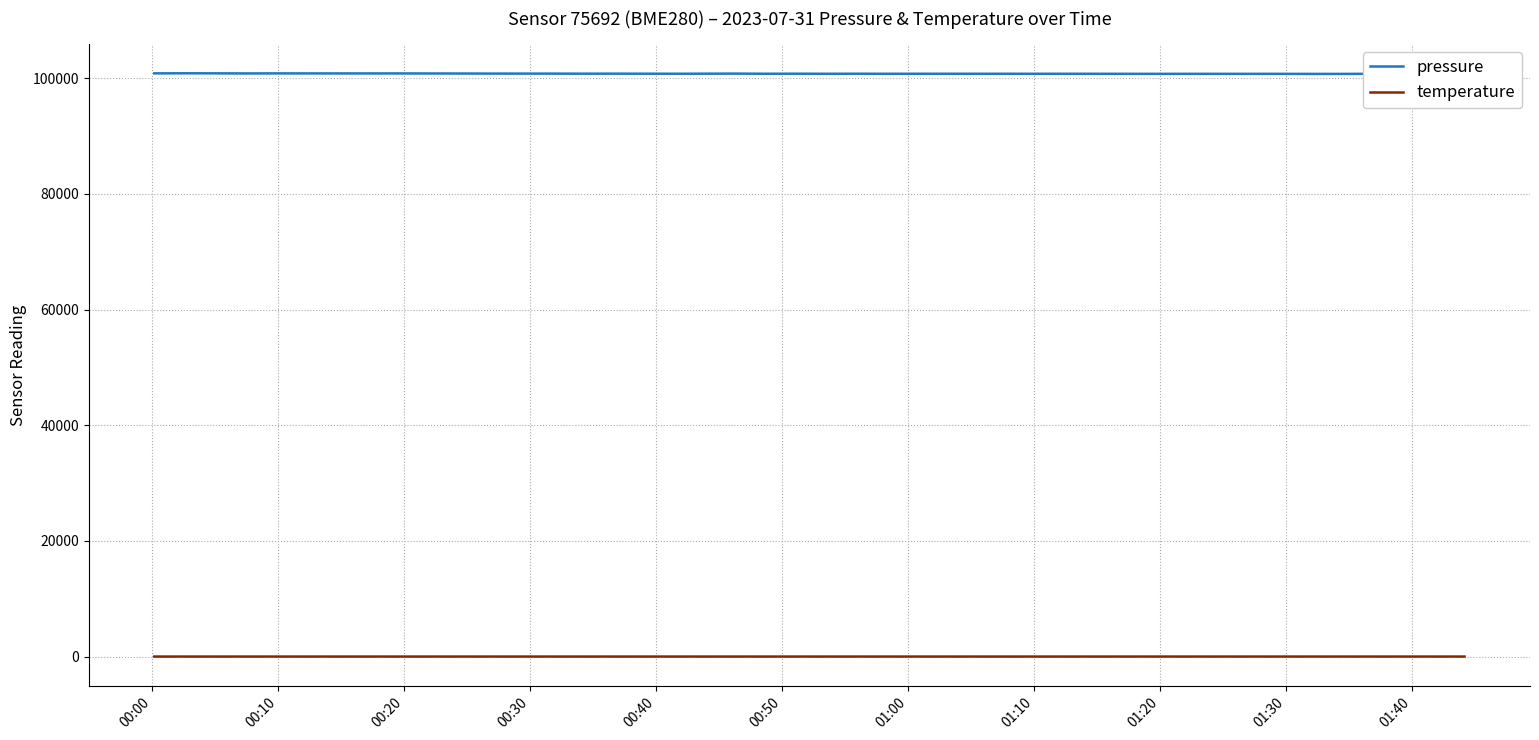

True or false: temperature has a value of 8.5 at 01:10.

False